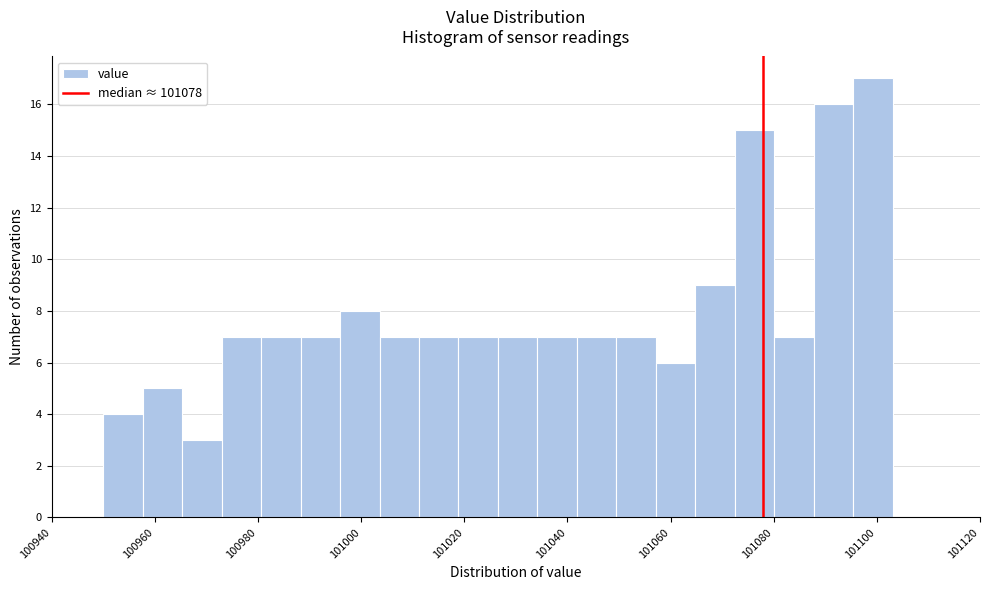

Read against the x-axis, roughly where is the centre of the tallest bar?

101100